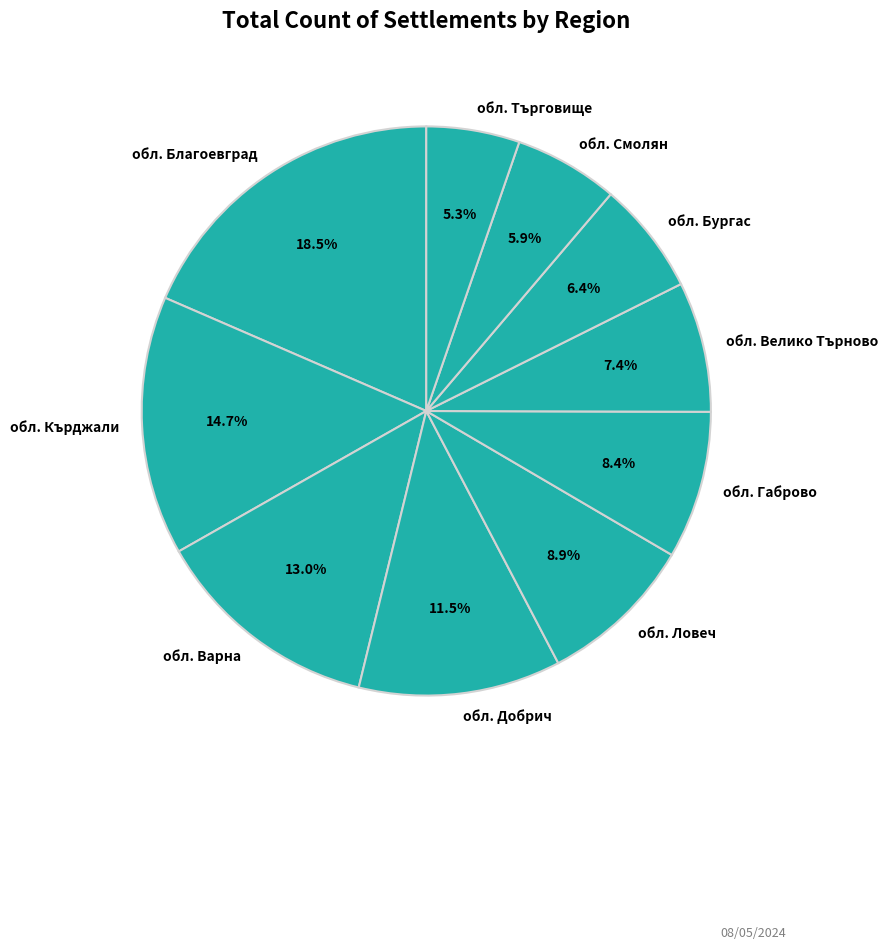

True or false: обл. Добрич accounts for 26% of the total.

False